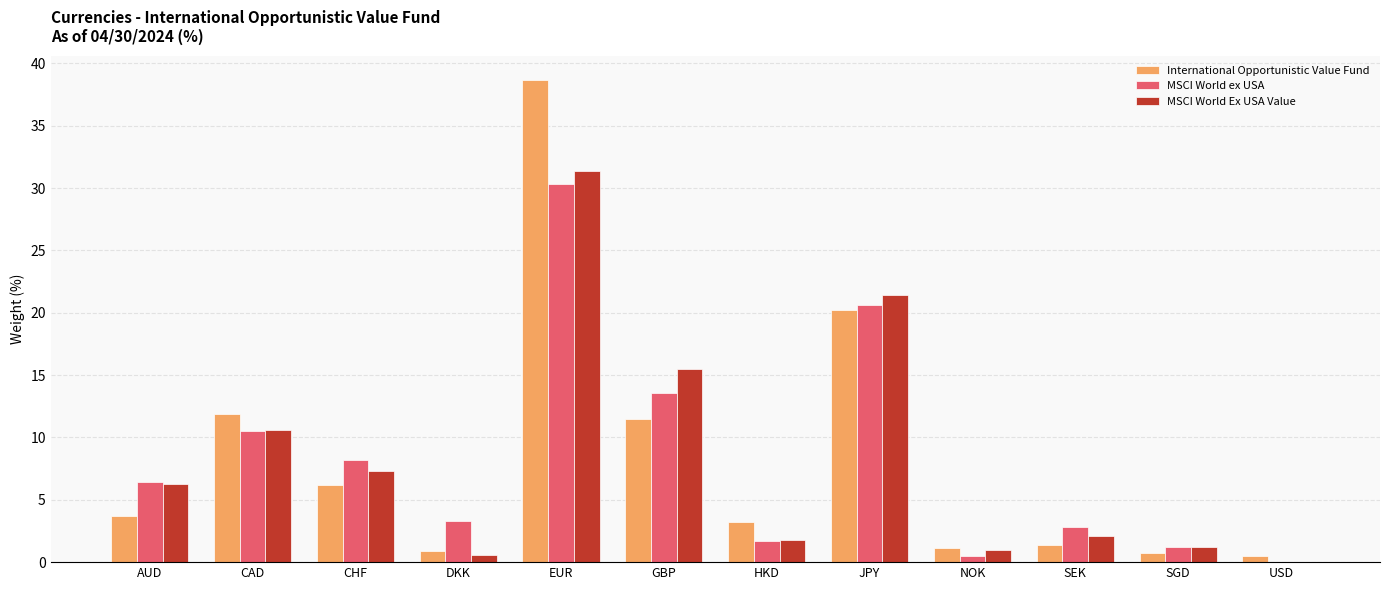

What is the sum of all MSCI World Ex USA Value values?

99.2